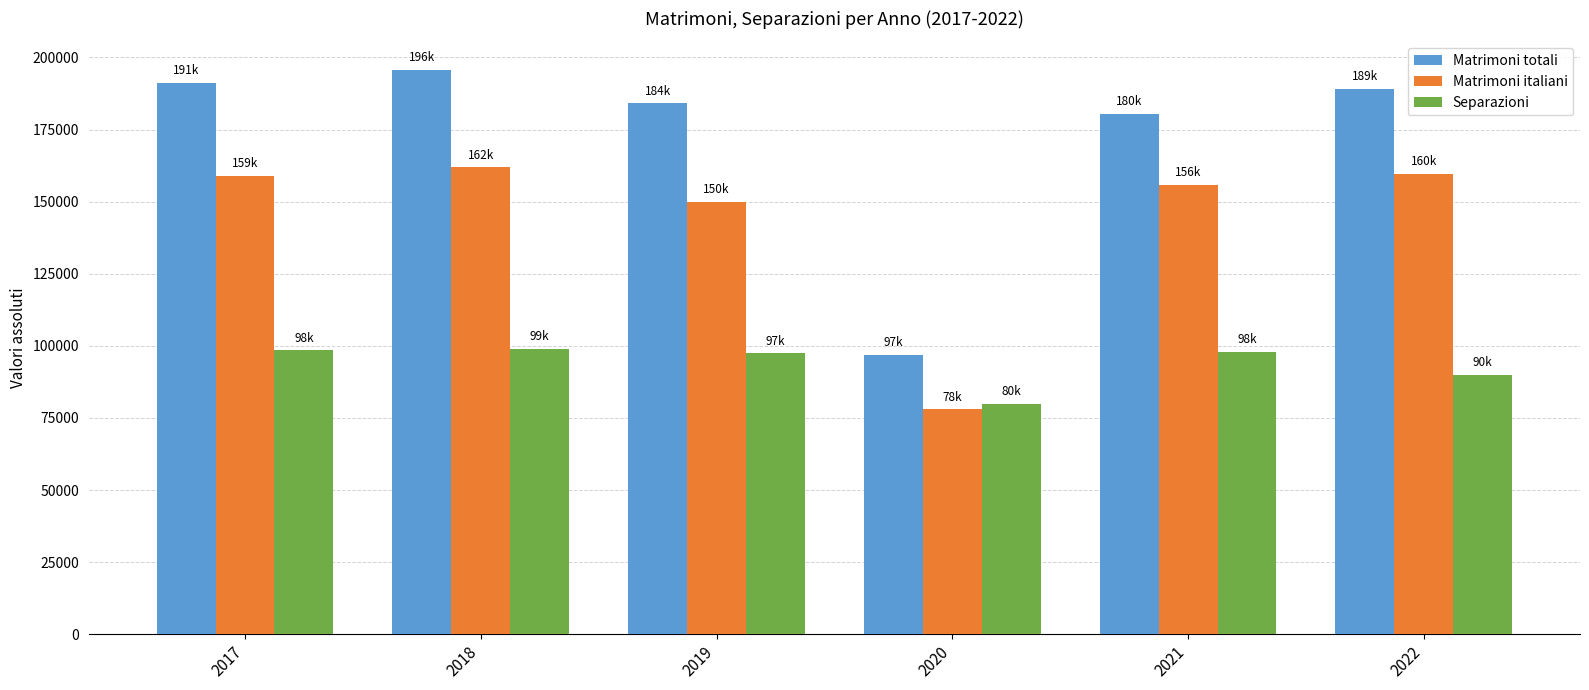

What are all the series names shown in the legend?

Matrimoni totali, Matrimoni italiani, Separazioni